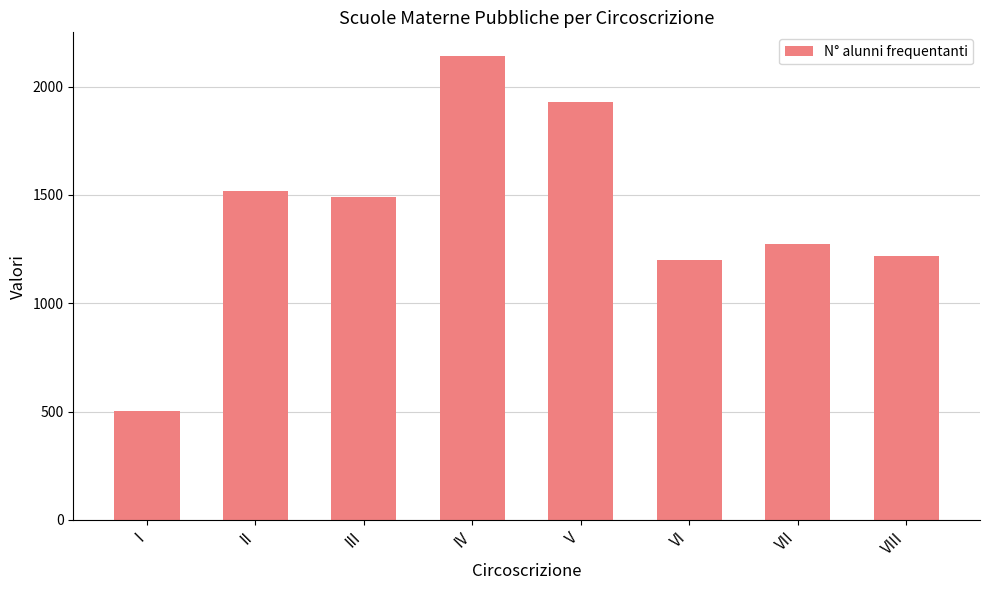

How many distinct data groups are displayed?

1